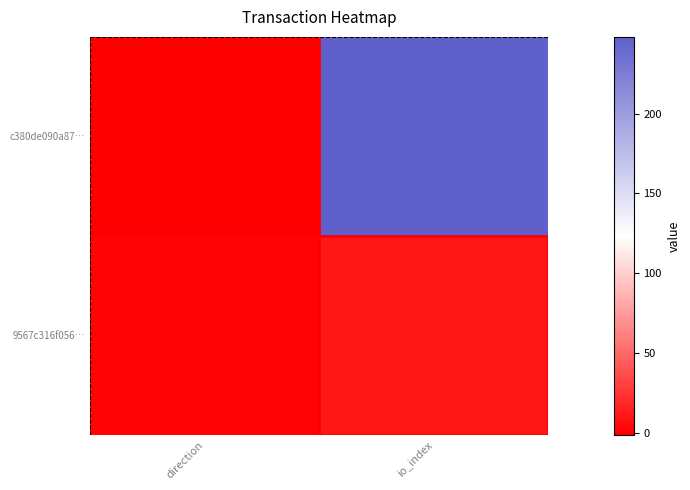

At which category does the chart reach its peak across all series?

io_index